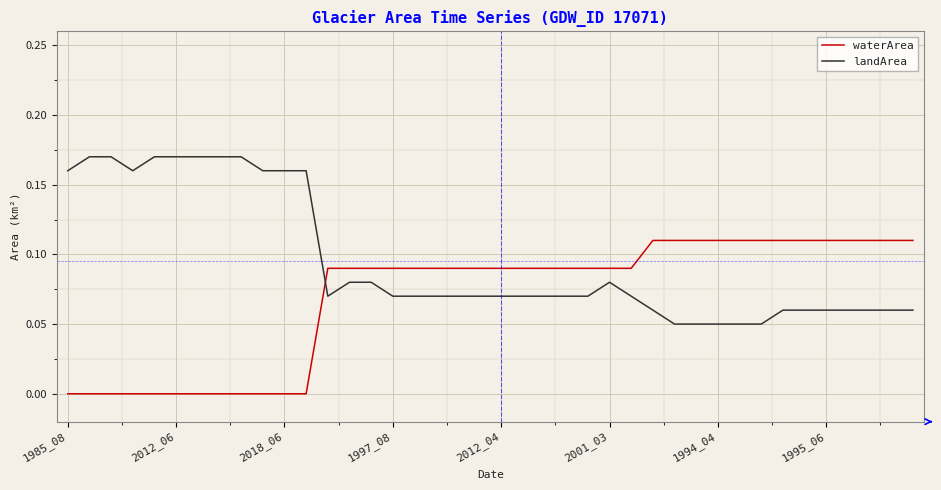

How many times do landArea and waterArea cross each other?

1